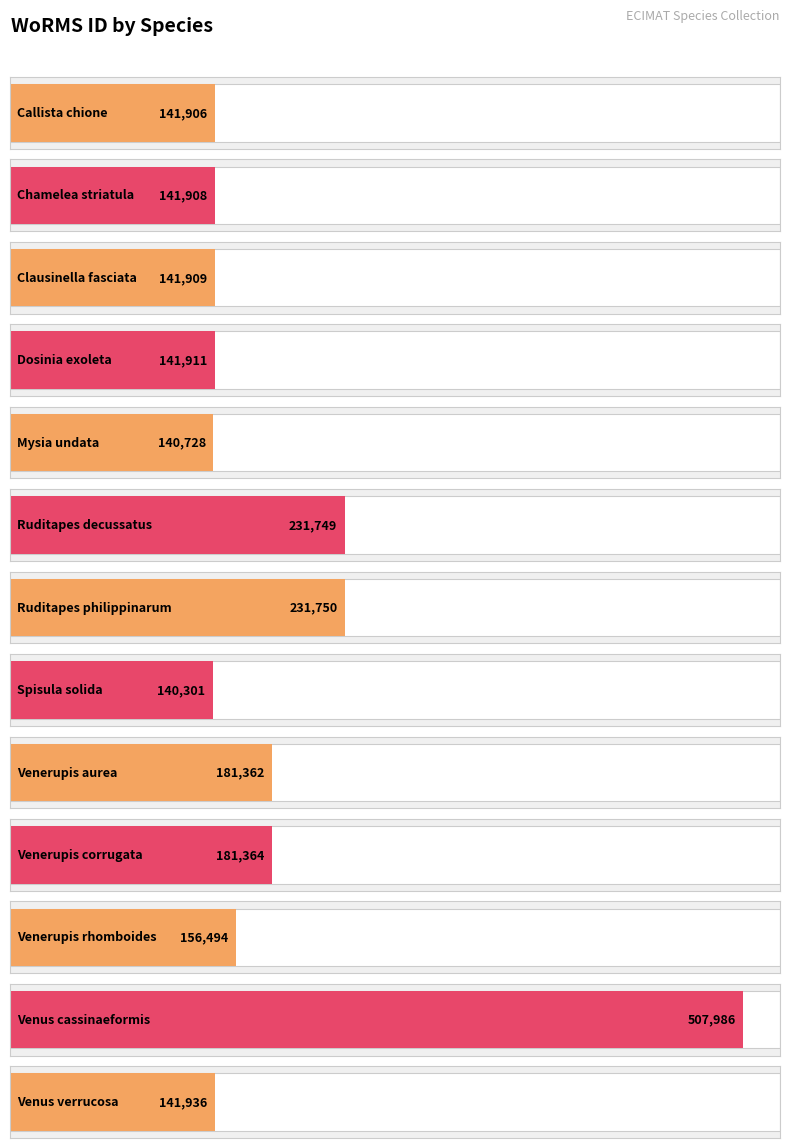

Does the chart contain any negative values?

No